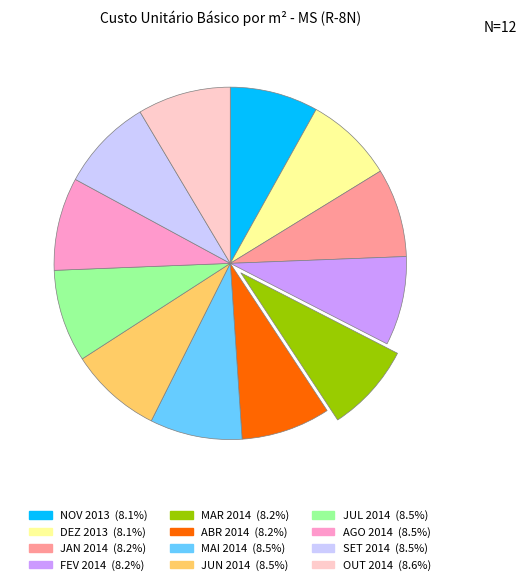

Approximately how many times larger is the value at SET 2014 compared to ABR 2014?

1.0